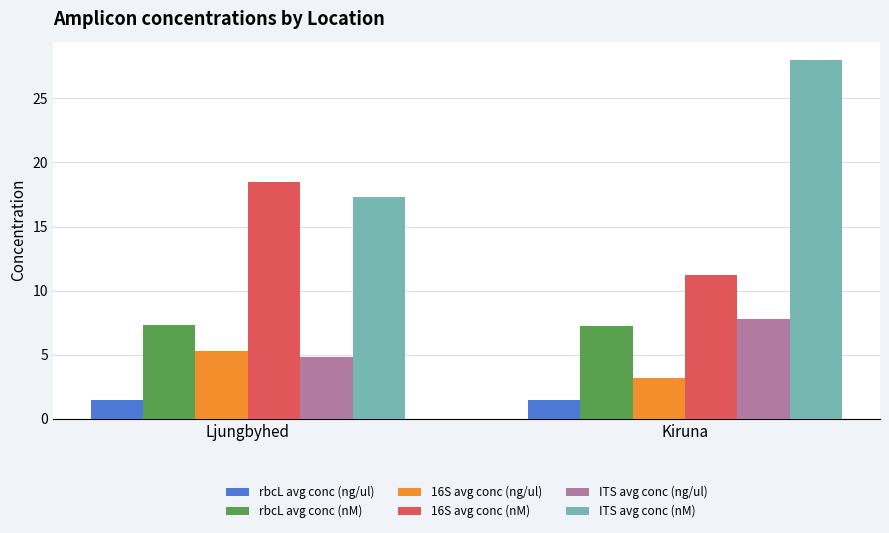

List the labels in order of ITS avg conc (nM) value, smallest first.

Ljungbyhed, Kiruna